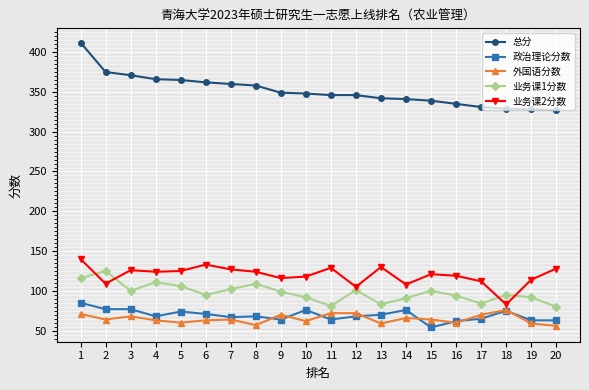

What is the value of the 业务课2分数 point at the 15th from the left?

121